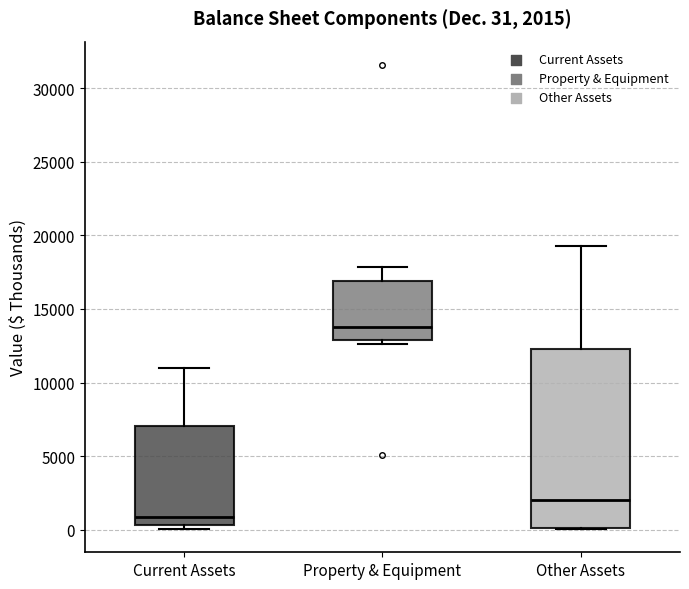

Which box has the lowest median line?

Current Assets